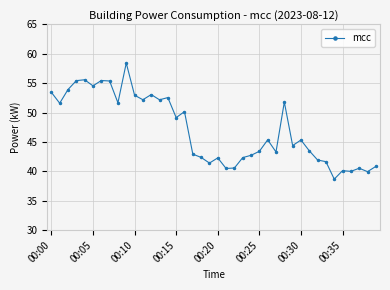

What is the maximum value shown in the chart?

58.4